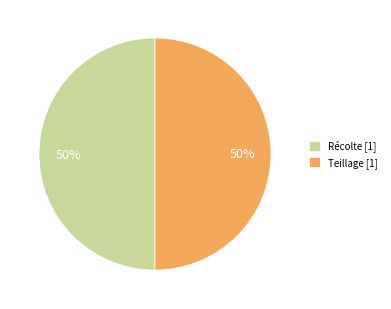

How many segments does this pie chart have?

2